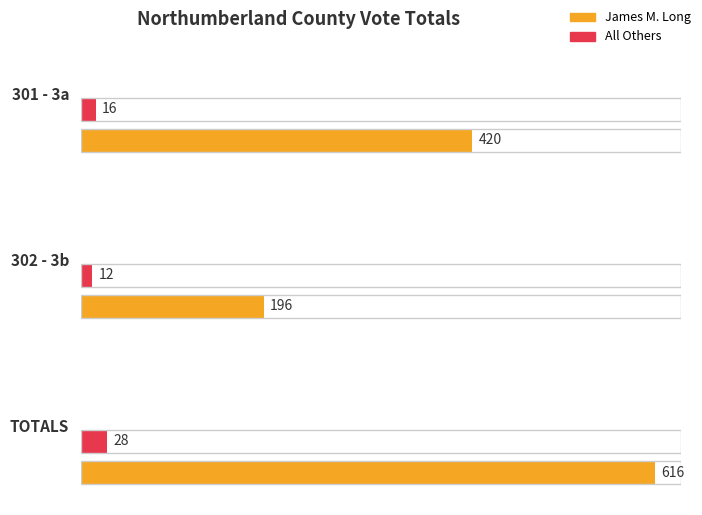

The Total Votes Cast series shows 644 at TOTALS. True or false?

True